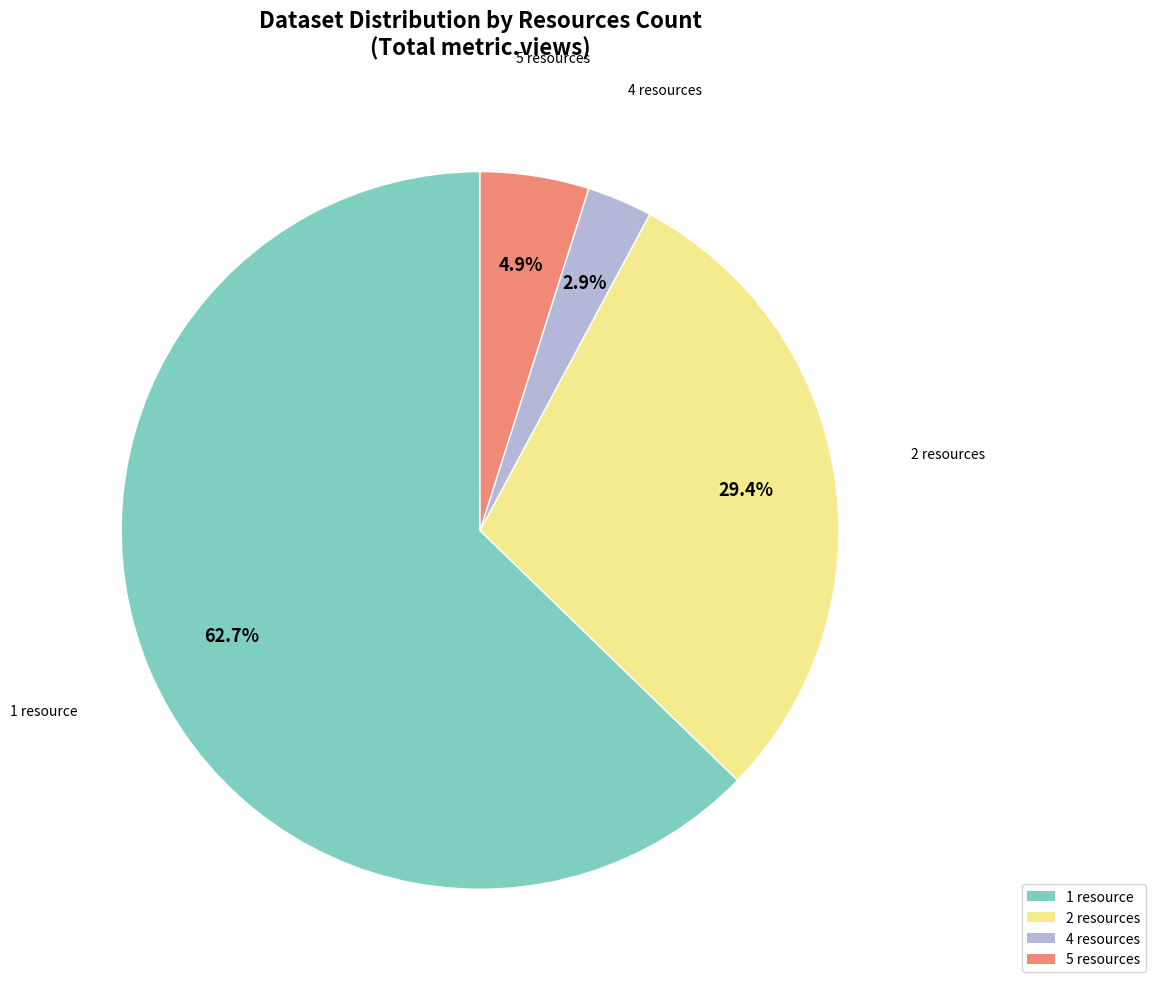

Which has a higher value, 4 resources or 1 resource?

1 resource